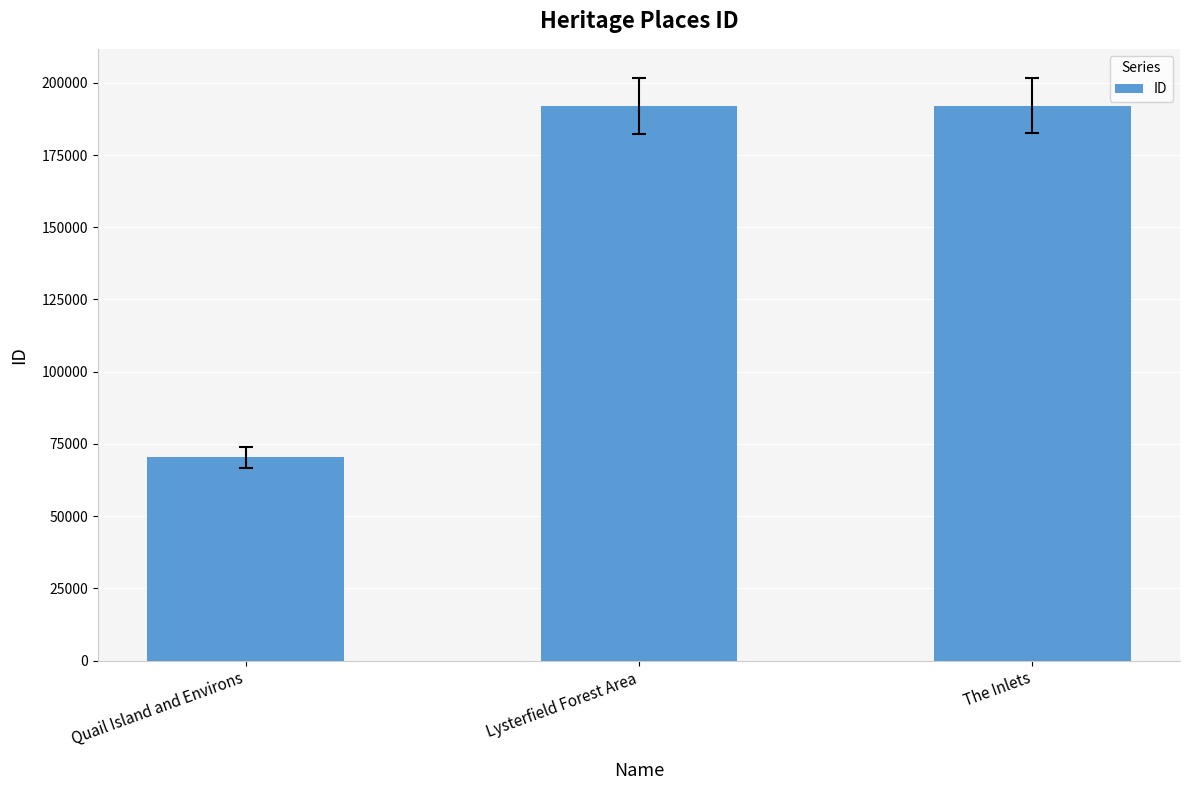

Does the chart contain stacked bars?

No